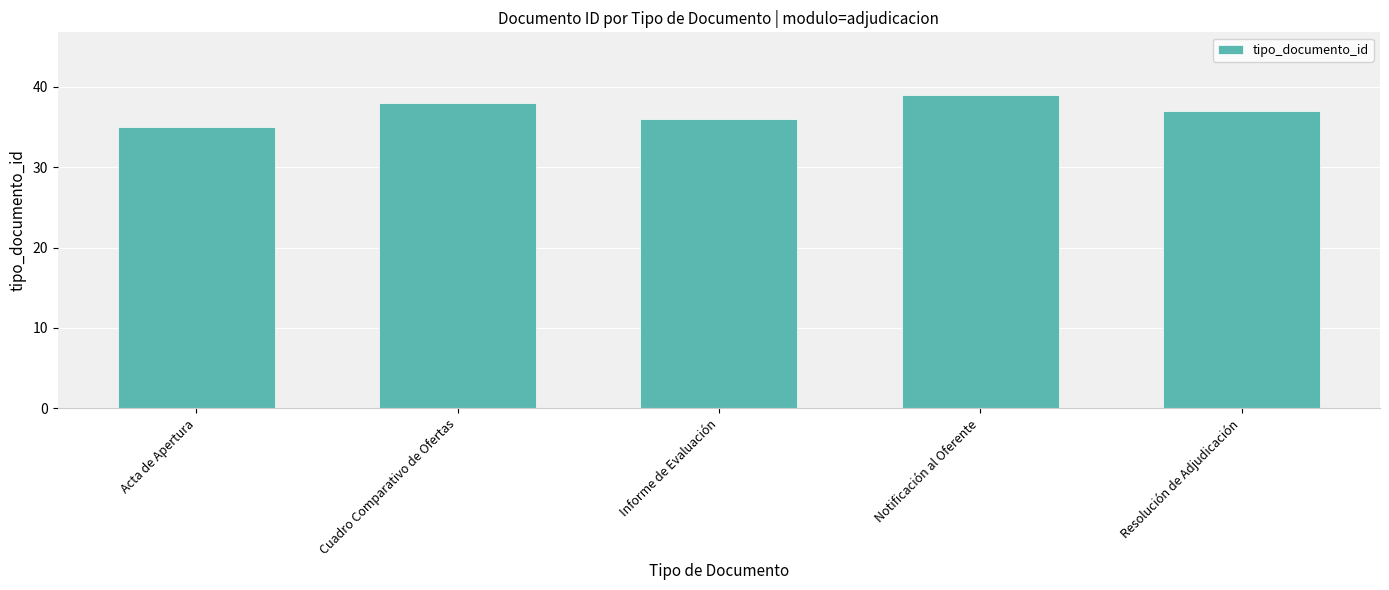

Is it true that the value at Notificación al Oferente is 13?

False